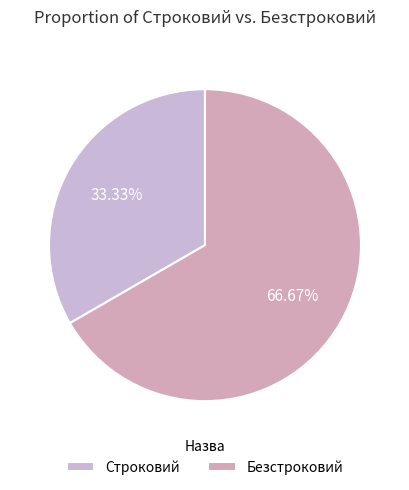

How many slices are in this pie chart?

2